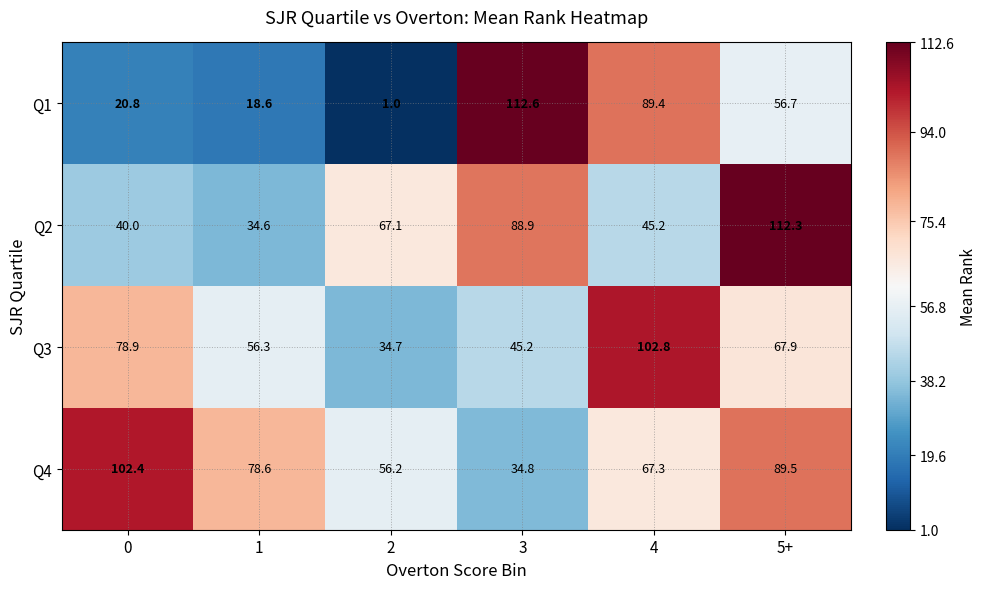

What is the difference between the second highest and minimum values in the Q1 series?

88.4